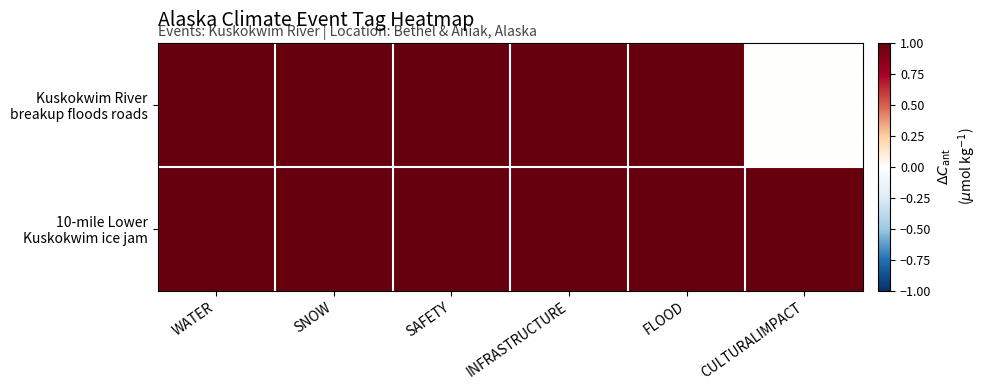

Rank the series by their maximum value, from lowest to highest.

Kuskokwim River breakup floods roads, 10-mile Lower Kuskokwim ice jam